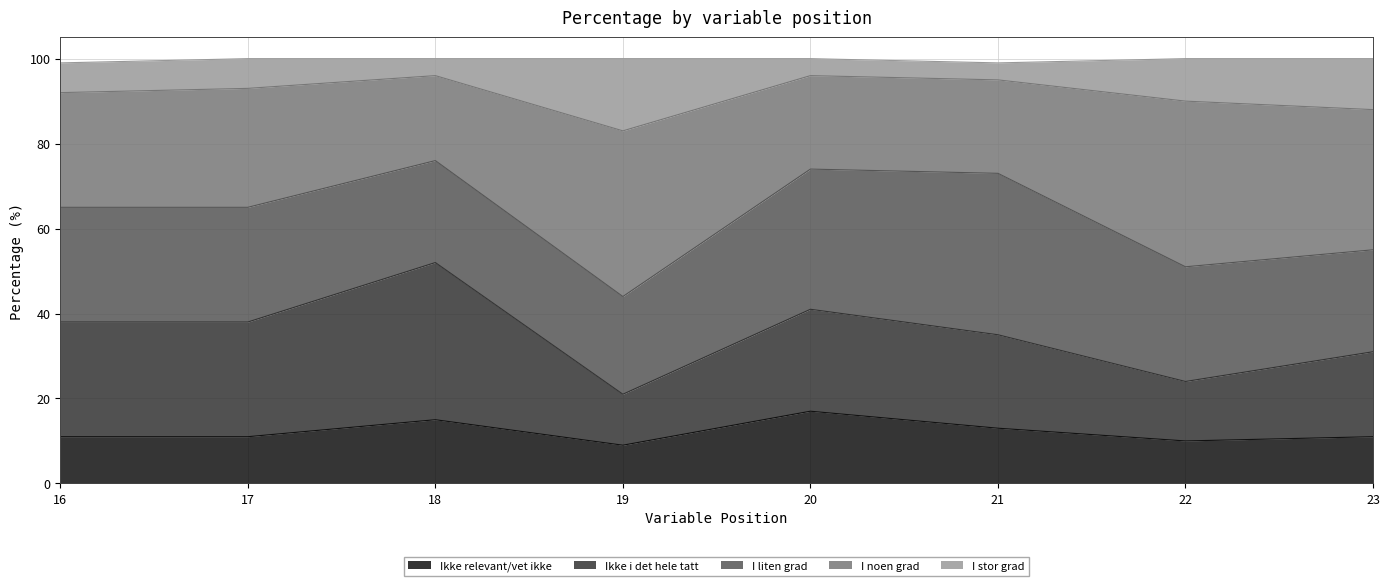

What is the minimum value for Ikke relevant/vet ikke?

9